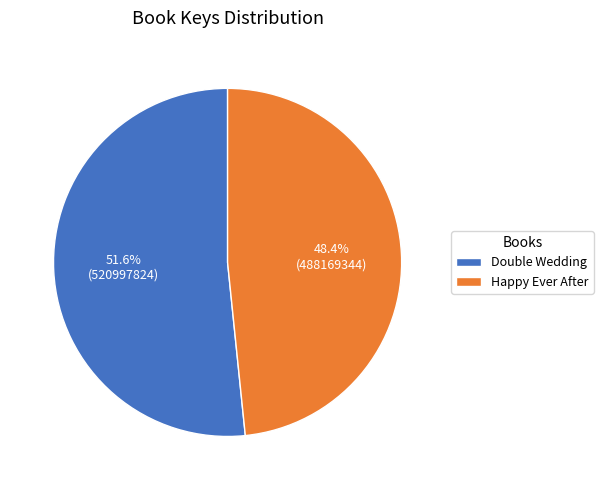

Which slice is the largest?

Double Wedding